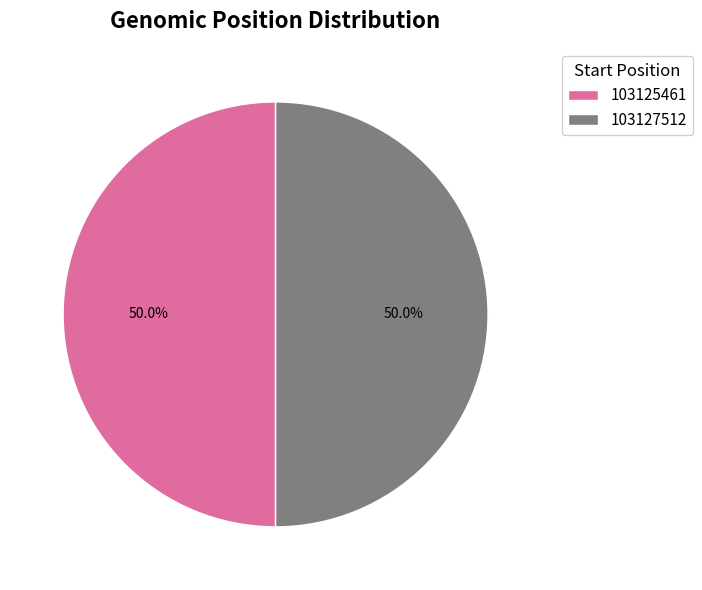

What is the ratio of the value at 103127512 to the value at 103125461?

1.0